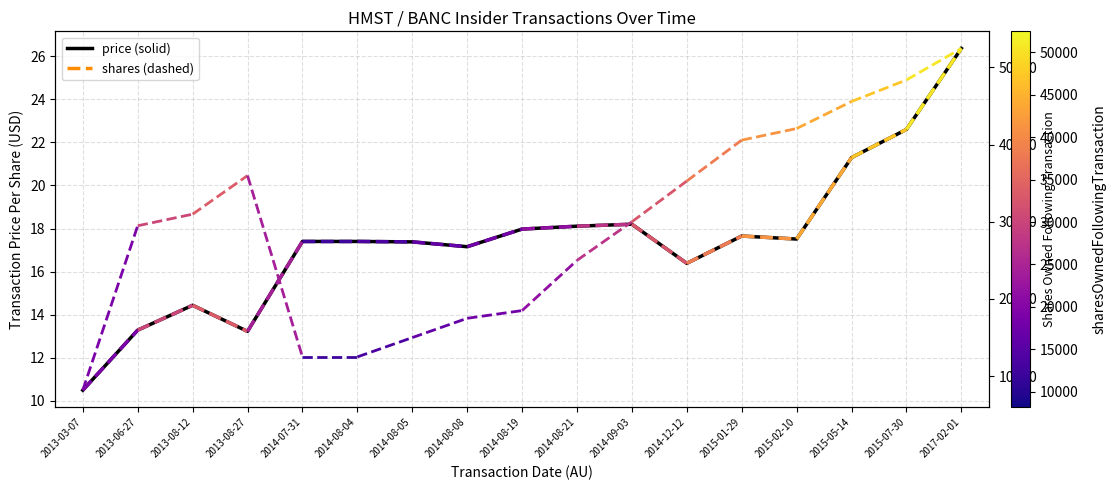

List the labels in order of value, largest first.

2017-02-01, 2015-07-30, 2015-05-14, 2014-09-03, 2014-08-21, 2014-08-19, 2015-01-29, 2015-02-10, 2014-07-31, 2014-08-04, 2014-08-05, 2014-08-08, 2014-12-12, 2013-08-12, 2013-06-27, 2013-08-27, 2013-03-07